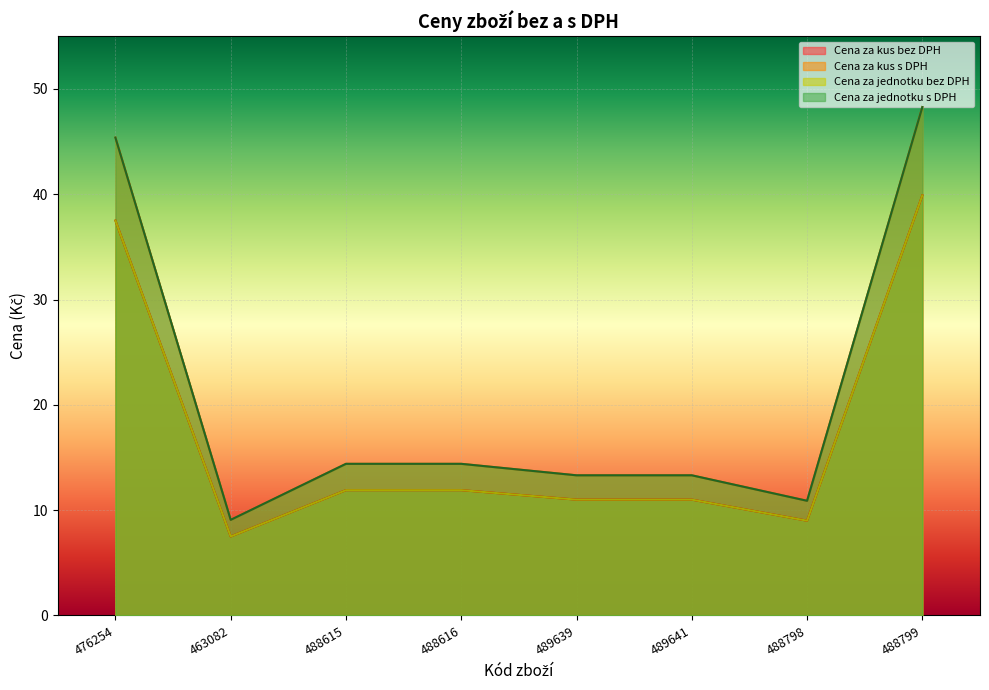

Reading left to right, extract all data points from this chart.

Cena za kus bez DPH: 37.5	7.5	11.9	11.9	11.0	11.0	9.0	39.9
Cena za kus s DPH: 45.4	9.1	14.4	14.4	13.3	13.3	10.9	48.3
Cena za jednotku bez DPH: 37.5	7.5	11.9	11.9	11.0	11.0	9.0	39.9
Cena za jednotku s DPH: 45.4	9.1	14.4	14.4	13.3	13.3	10.9	48.3